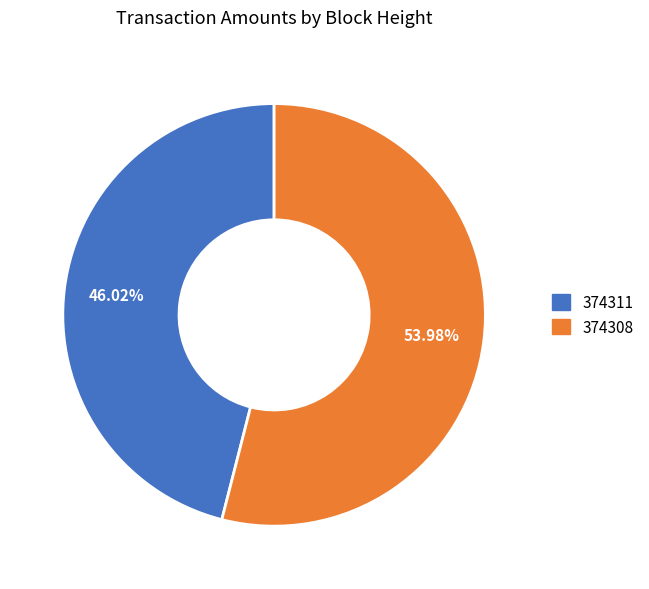

How many segments does this pie chart have?

2